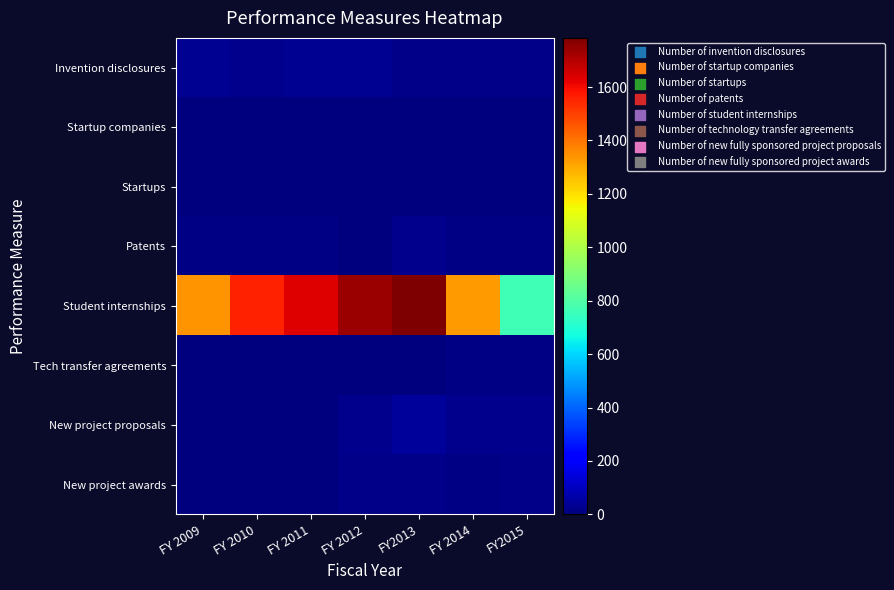

Which category has the lowest value across all series?

FY 2010